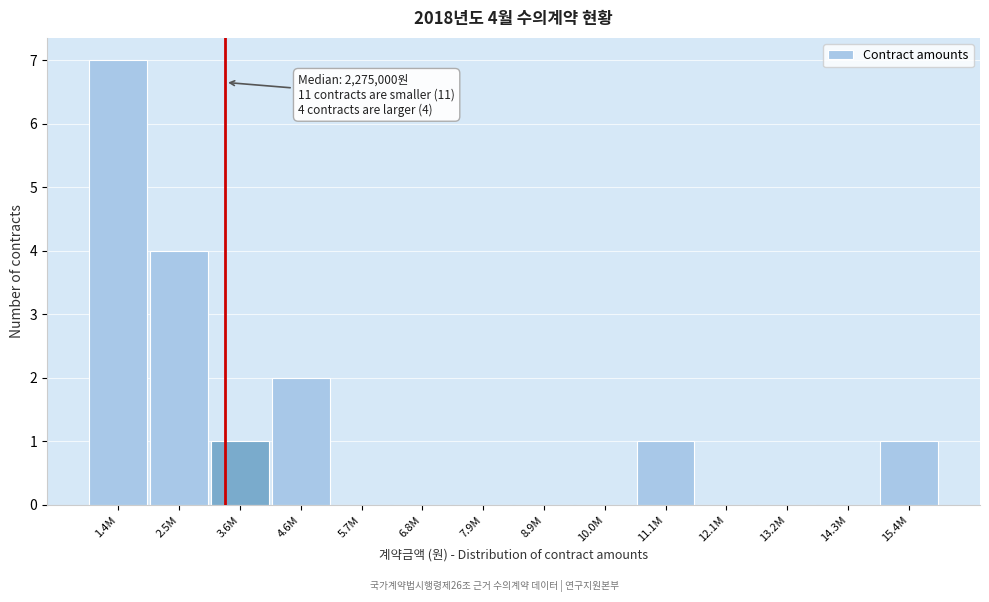

Reading left to right, list all the values displayed in this chart.

1.4M=7	2.5M=4	3.6M=1	4.6M=2	5.7M=0	6.8M=0	7.9M=0	8.9M=0	10.0M=0	11.1M=1	12.1M=0	13.2M=0	14.3M=0	15.4M=1